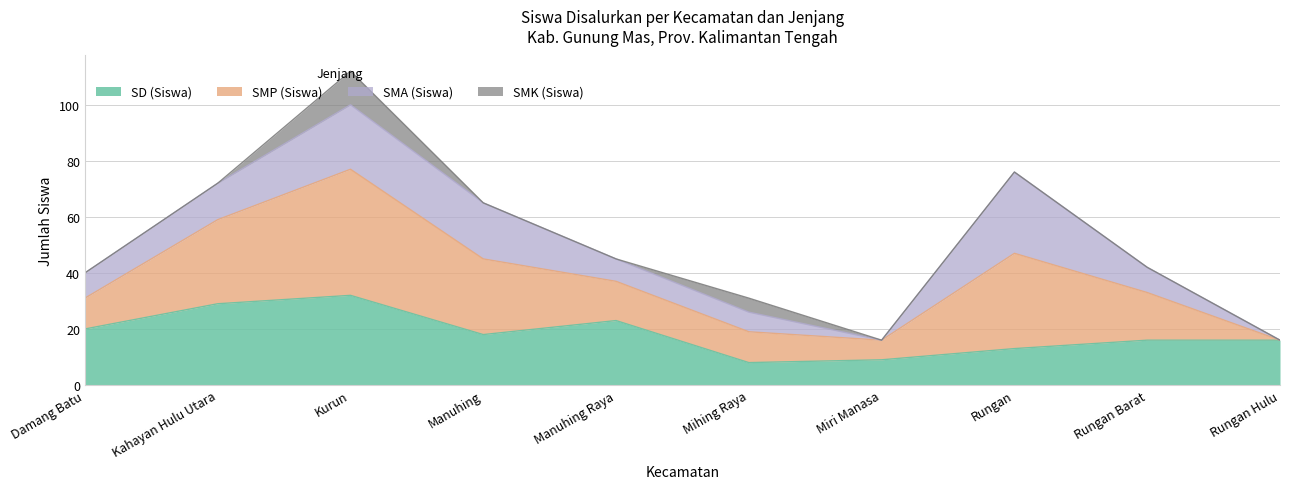

The value of SMP (Siswa) at Manuhing is 43. True or false?

False